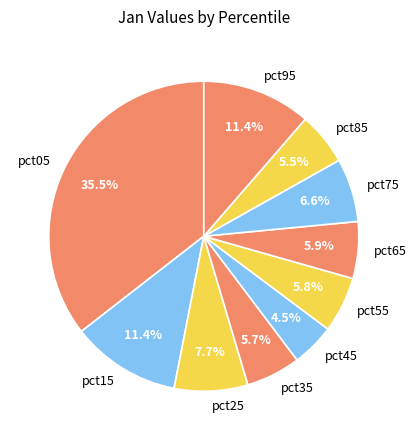

What is the largest slice in the pie chart?

pct05